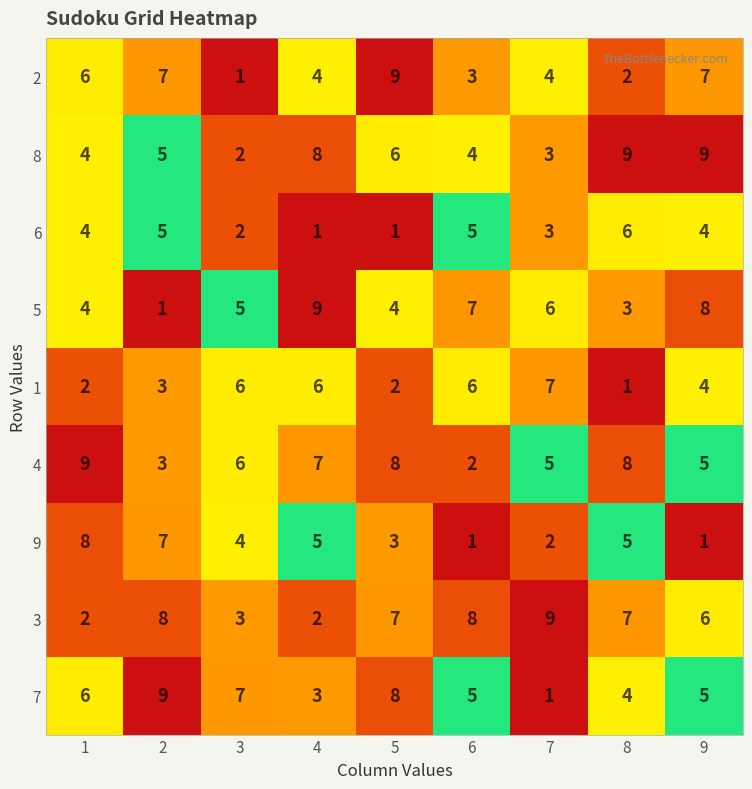

Between 4 and 8, which series saw the biggest shift?

5